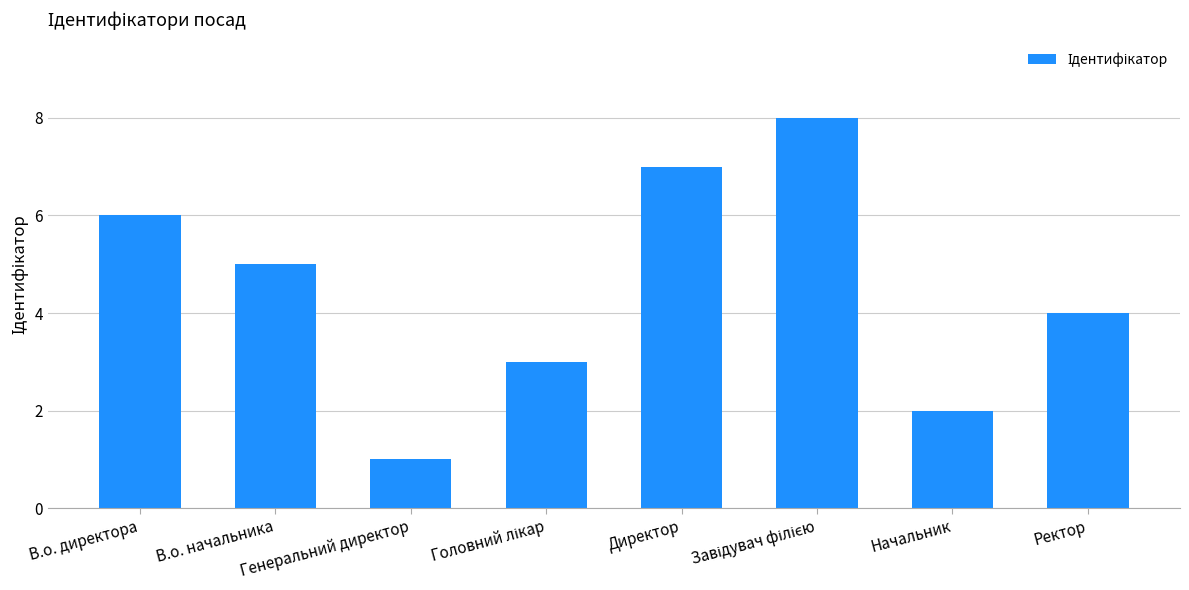

What is the ratio of the value at Ректор to the value at Директор?

0.6